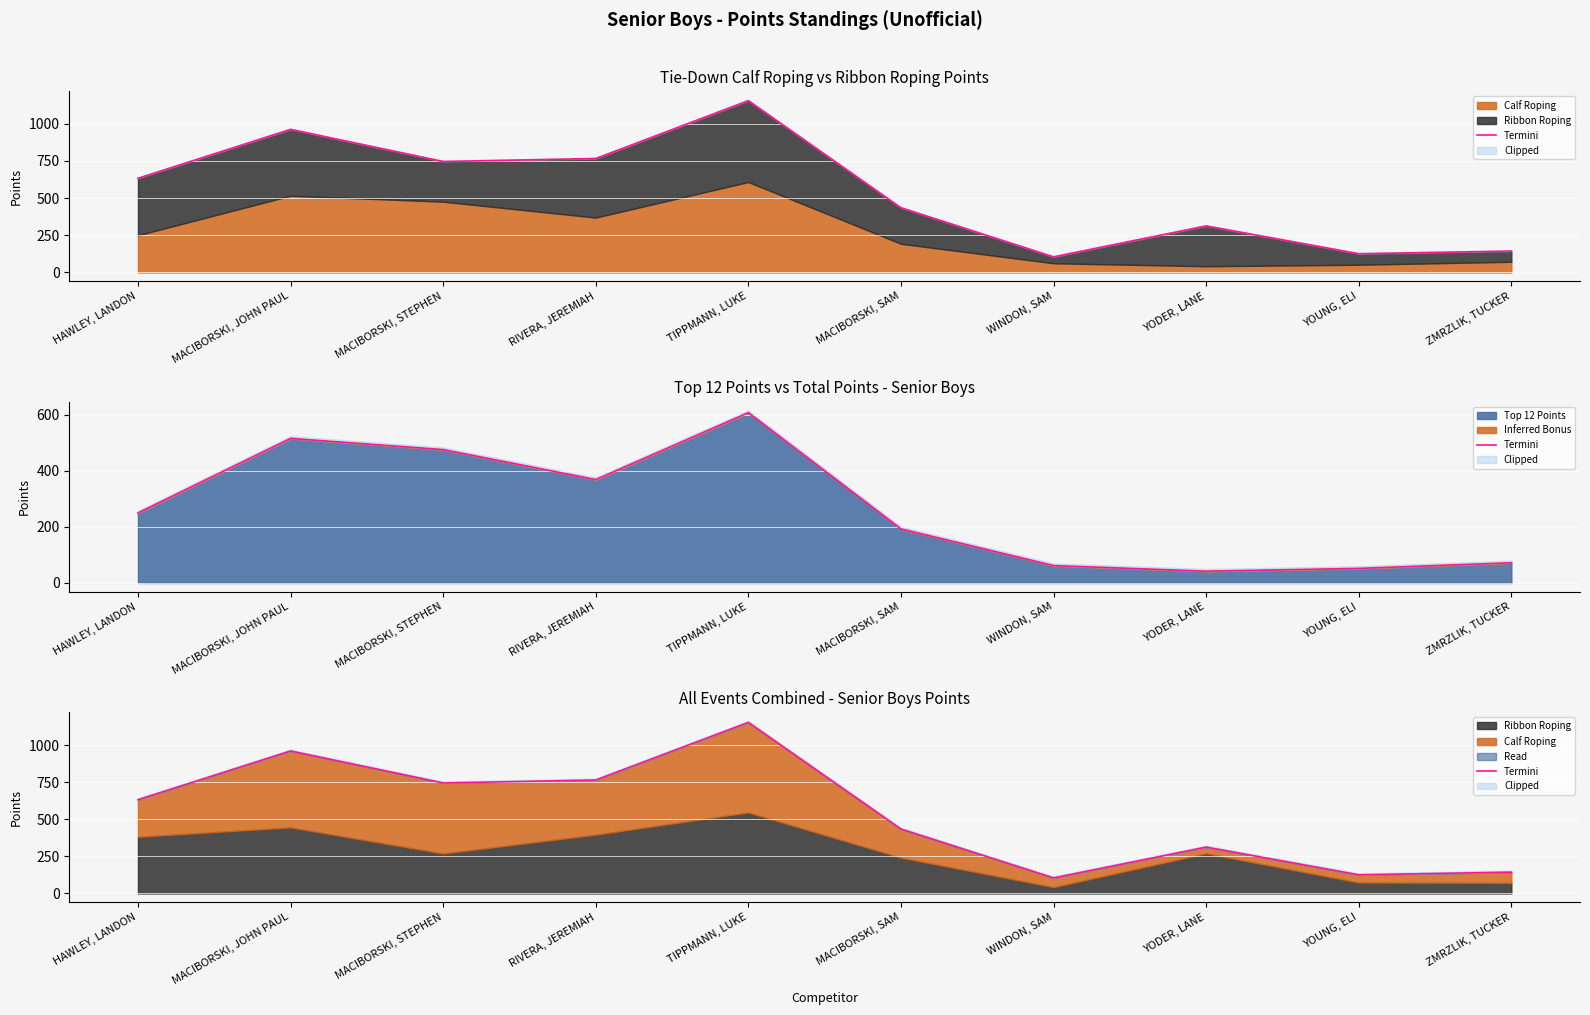

What is the difference between the maximum and minimum values?

1050